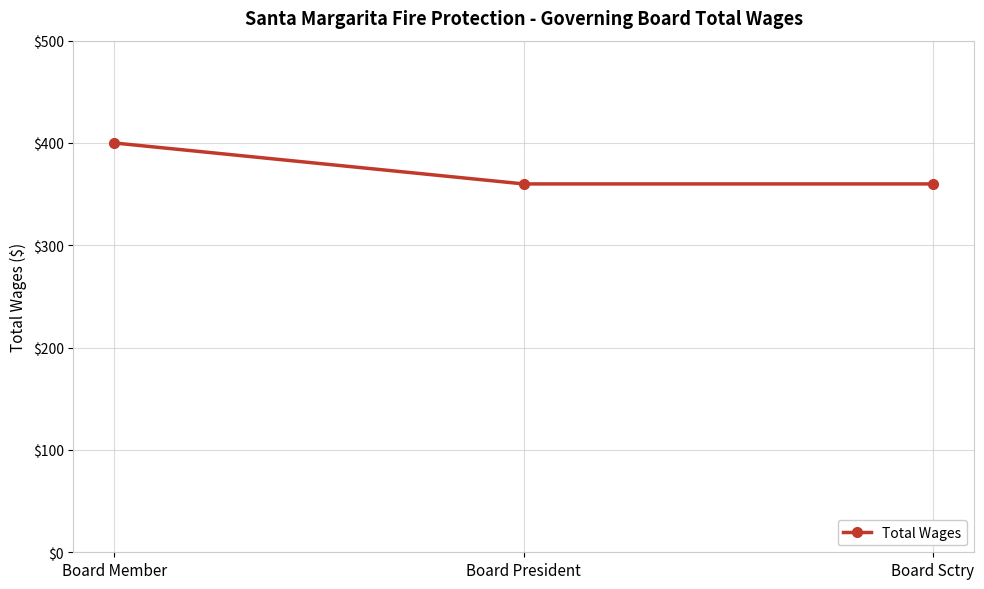

What is the approximate value at Board Sctry, to the nearest 5?

360